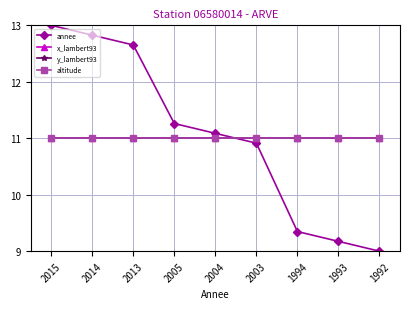

True or false: annee and x_lambert93 intersect in this chart.

True